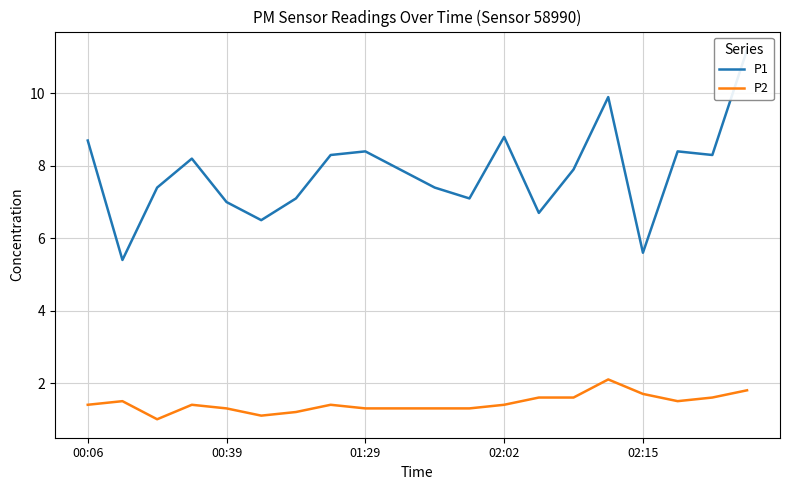

Between 00:39 and 17, which series saw the biggest shift?

P1